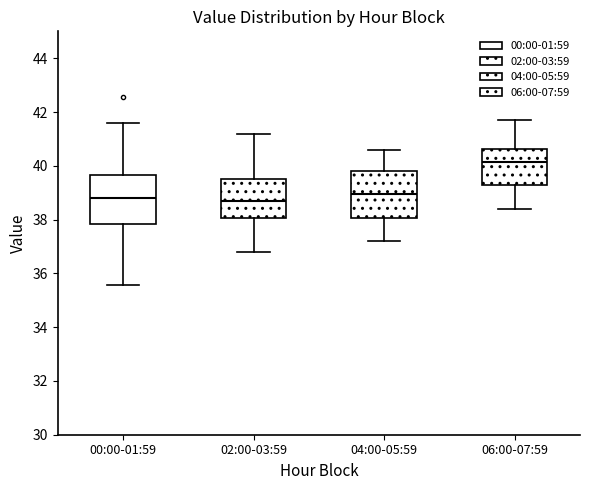

Reading left to right, read every box against the y-axis: the position of its median line, the range the box covers, and the ends of its whiskers. The values are not printed on the chart, so give them approximately, as read against the axis.

00:00-01:59: median 38.8, box 37.8 to 39.6, whiskers 35.6 to 41.6
02:00-03:59: median 38.8, box 38.0 to 39.6, whiskers 36.8 to 41.2
04:00-05:59: median 39.0, box 38.0 to 39.8, whiskers 37.2 to 40.6
06:00-07:59: median 40.2, box 39.2 to 40.6, whiskers 38.4 to 41.8